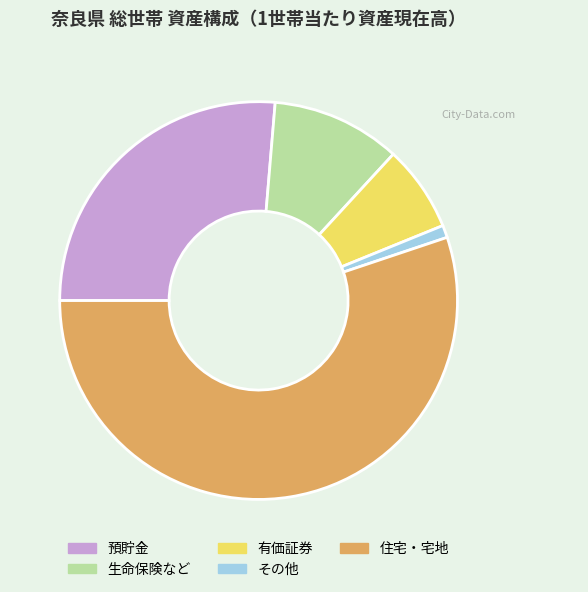

Which slice is the smallest?

その他